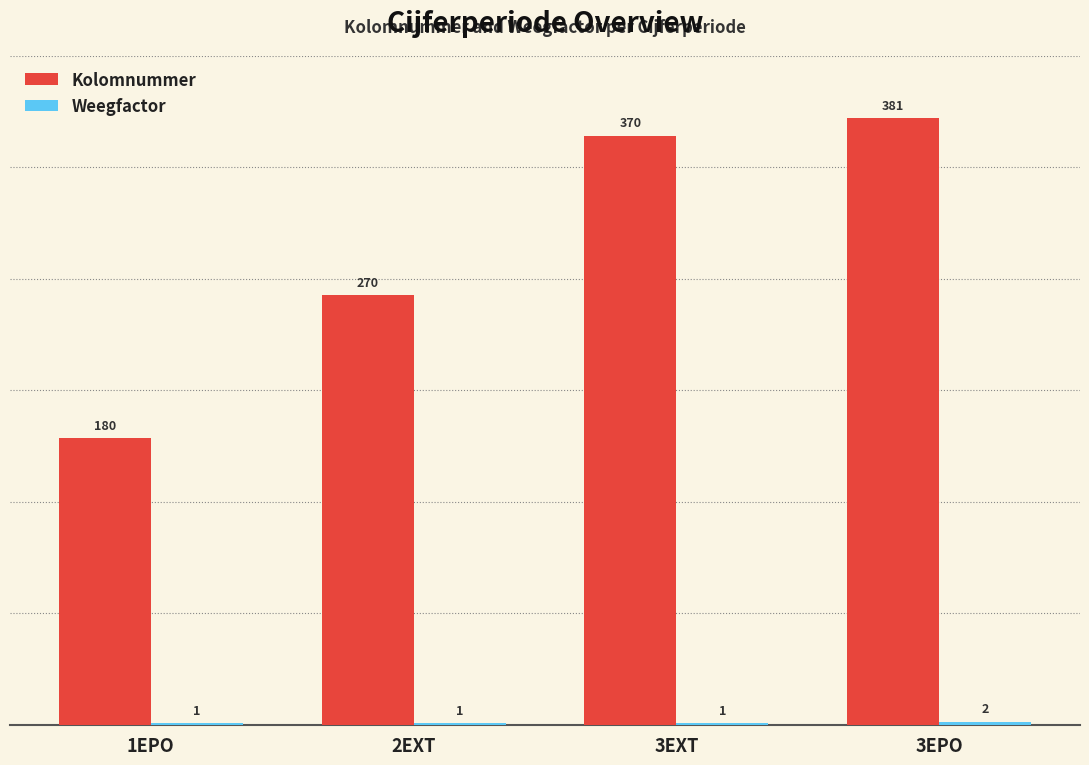

The Kolomnummer series shows 270 at 2EXT. True or false?

True